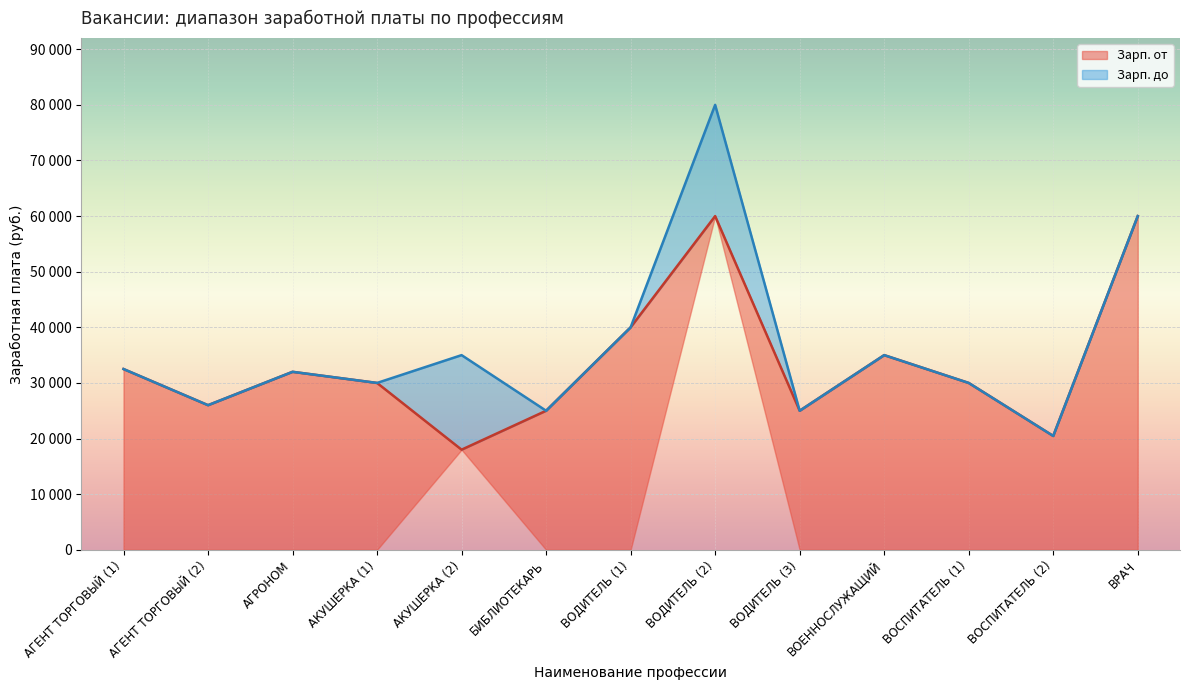

What is the smallest value displayed?

18000